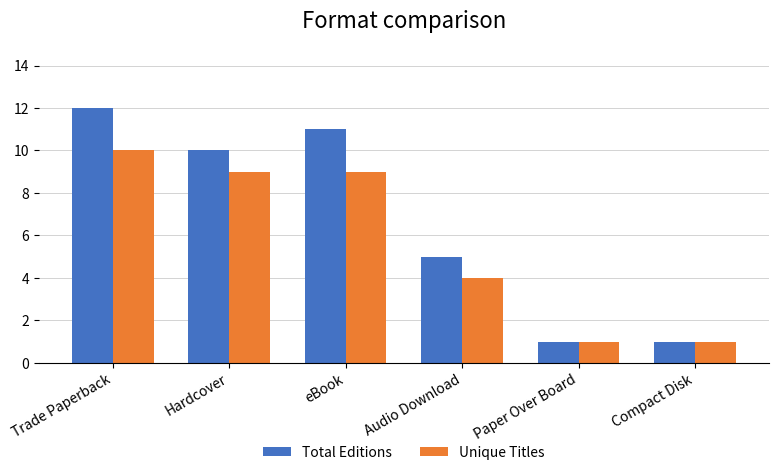

The value of Unique Titles at Audio Download is 4. True or false?

True